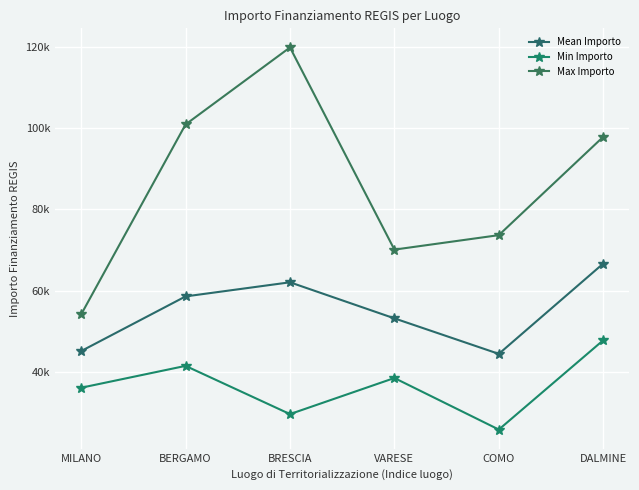

Reading right to left, extract all data points from this chart.

Mean Importo: DALMINE=66644.4	COMO=44448.1	VARESE=53178.4	BRESCIA=62045.7	BERGAMO=58575.1	MILANO=45134.3
Min Importo: DALMINE=47794.5	COMO=25842.4	VARESE=38513.5	BRESCIA=29640.7	BERGAMO=41496.0	MILANO=36123.8
Max Importo: DALMINE=97812.0	COMO=73636.1	VARESE=70077.9	BRESCIA=119783.4	BERGAMO=100847.1	MILANO=54144.9